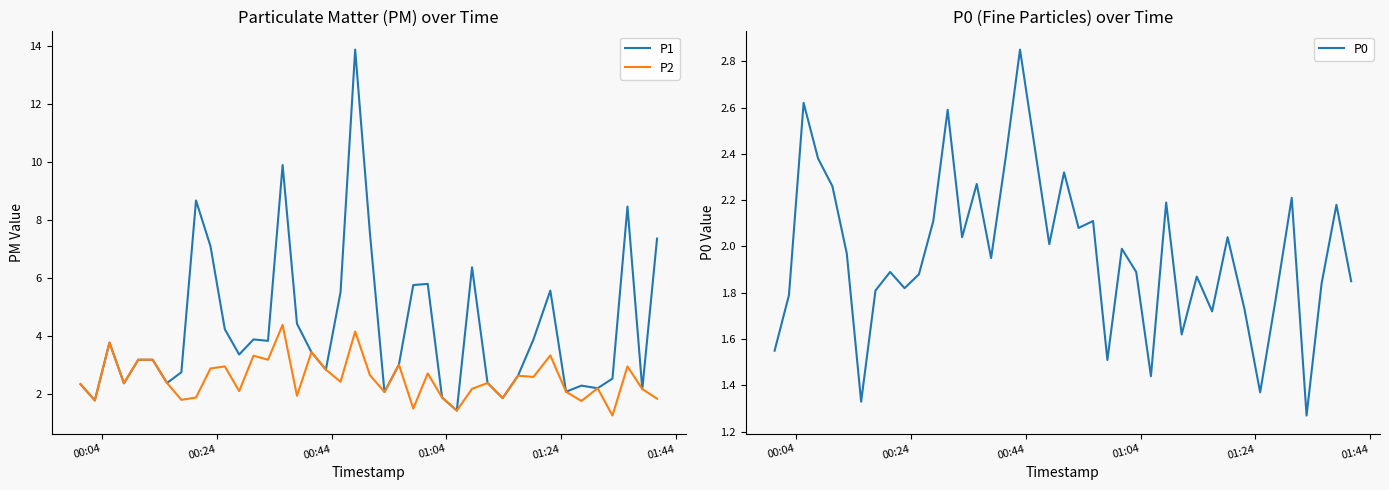

What is the lowest value of the P1 series?

1.4